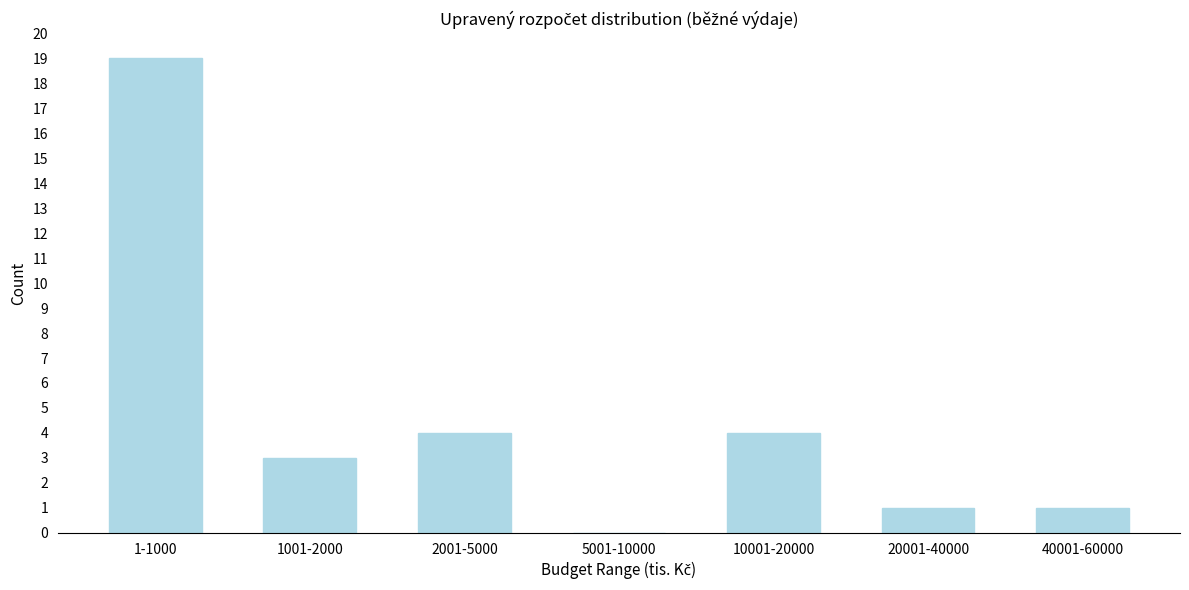

Reading left to right, list all the values displayed in this chart.

1-1000=19	1001-2000=3	2001-5000=4	5001-10000=0	10001-20000=4	20001-40000=1	40001-60000=1